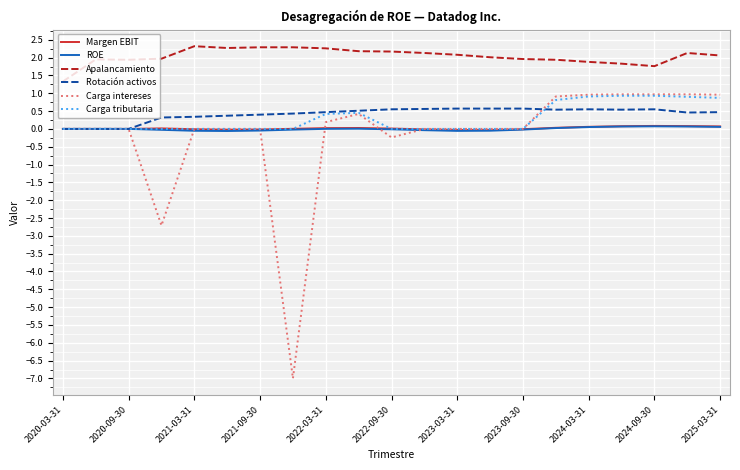

True or false: ROE and Apalancamiento intersect in this chart.

False